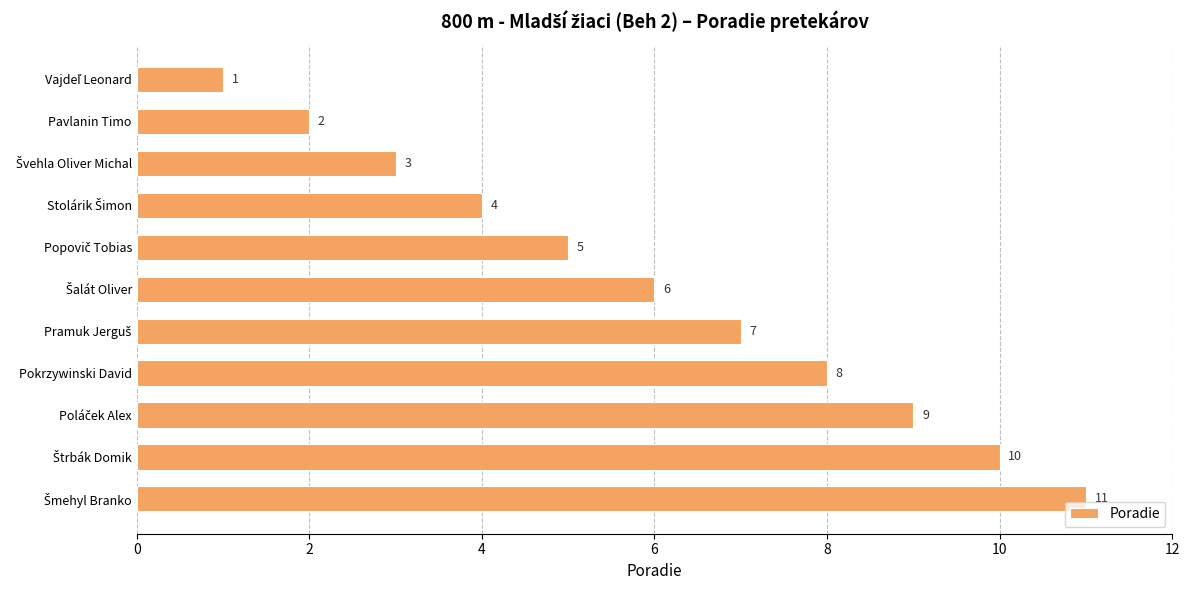

Are the bars grouped side by side (vs. stacked)?

No